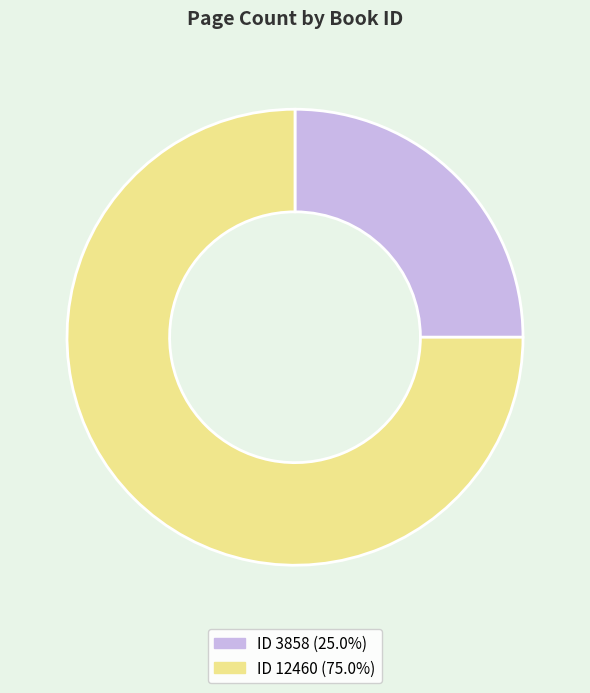

How many segments does this pie chart have?

2